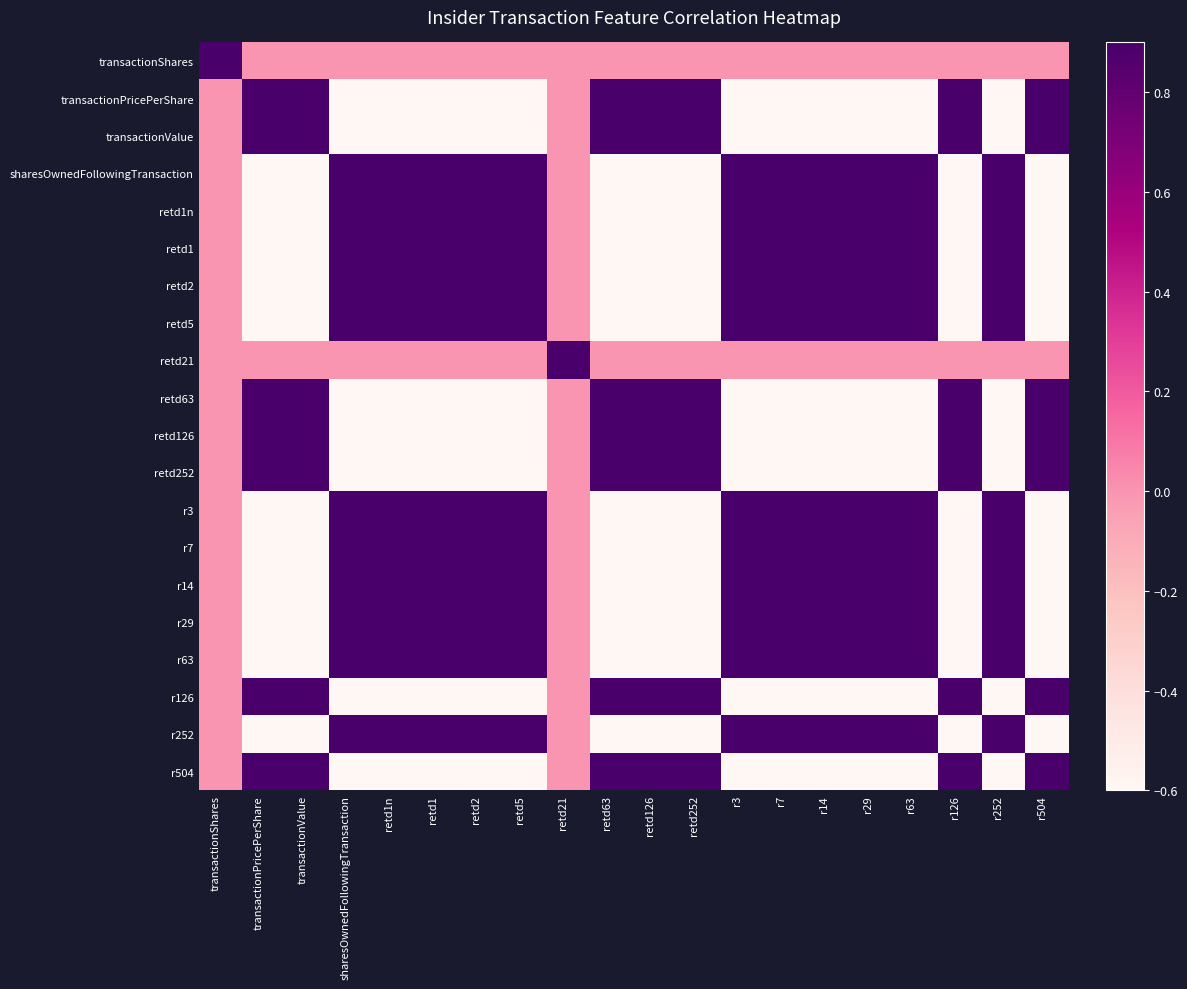

At how many categories does at least one series exceed 0?

20